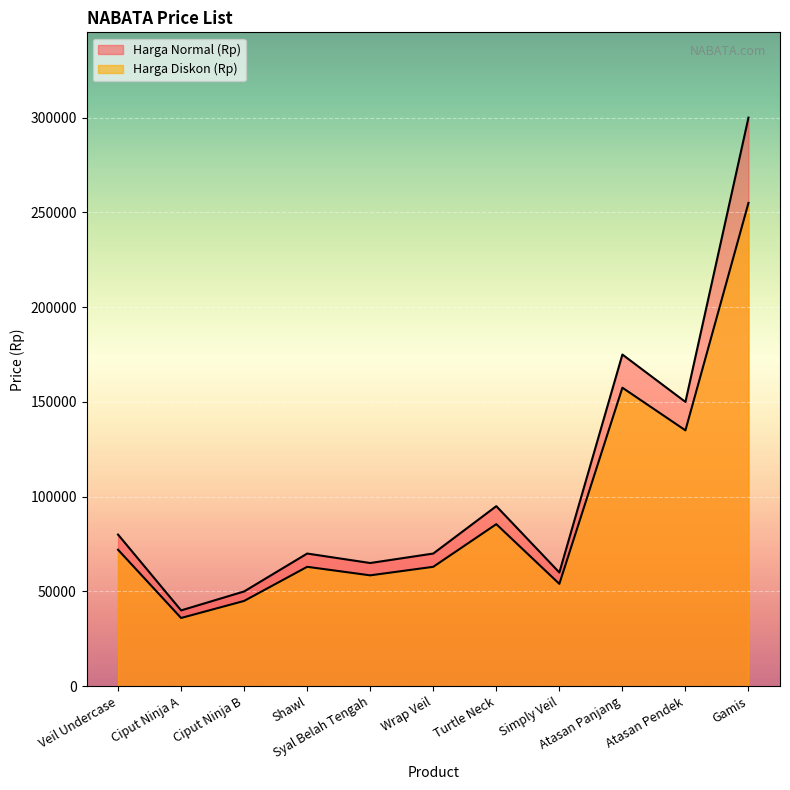

Is the value of Harga Diskon (Rp) at Veil Undercase greater than the value of Harga Normal (Rp) at Simply Veil?

Yes